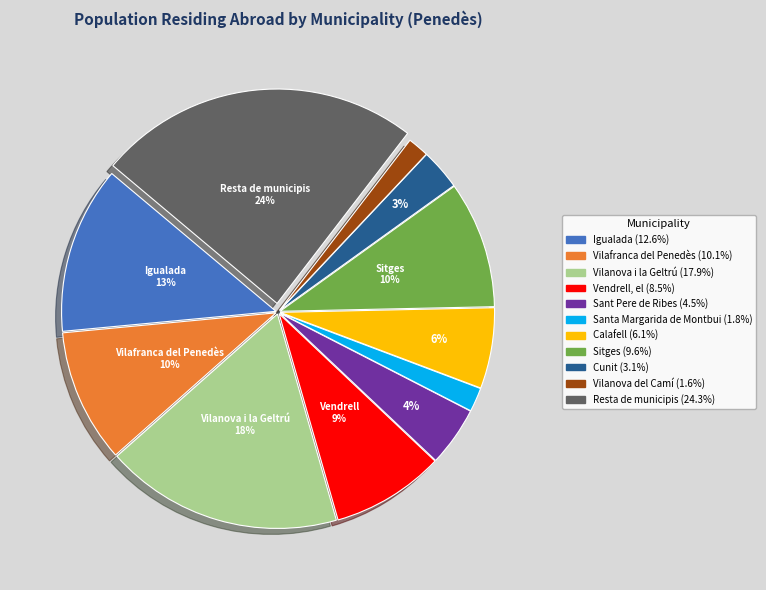

Between Sant Pere de Ribes and Cunit, which is larger?

Sant Pere de Ribes